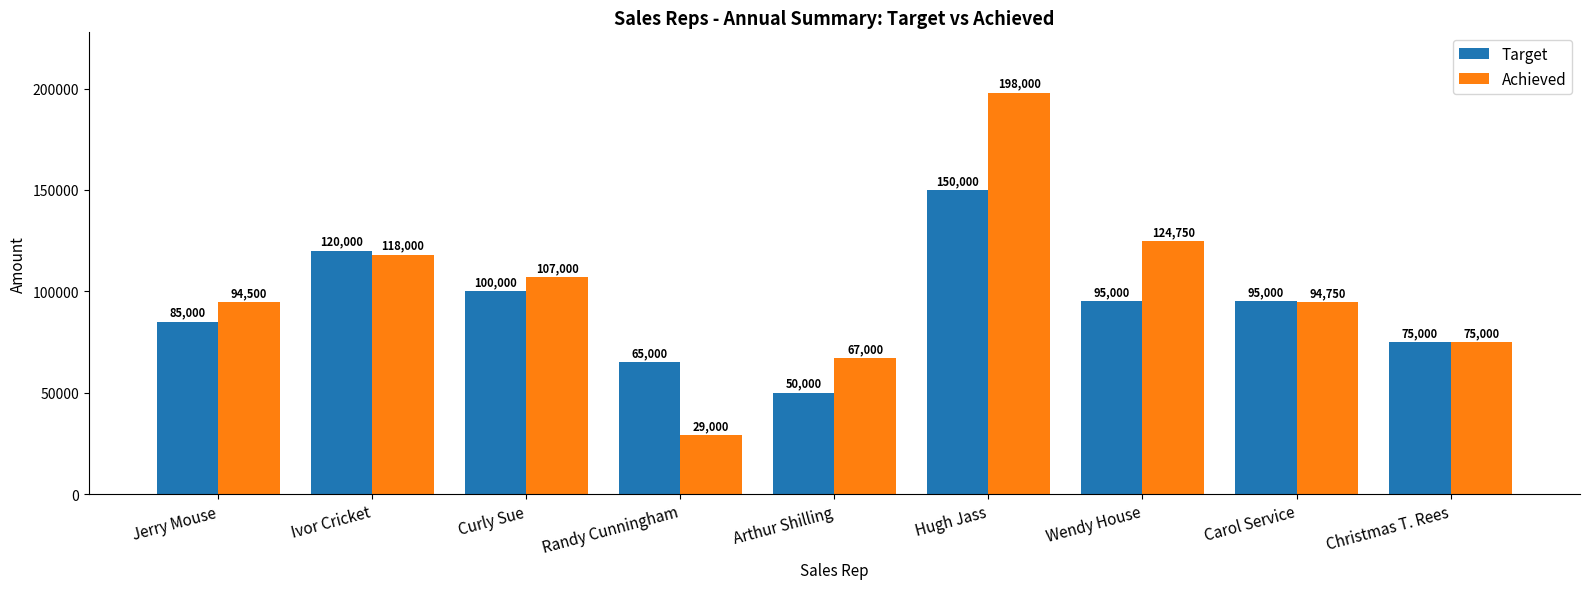

Where does the Target series first go above 95000?

Ivor Cricket